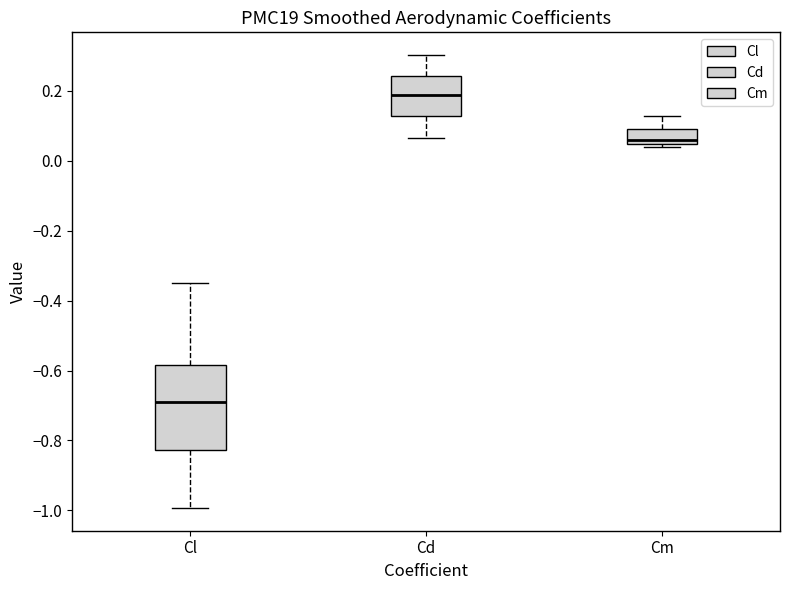

Reading left to right, transcribe this box plot: for each box, give where its median line is, the range the box spans, and where its two whiskers end, as read against the y-axis. The values are not printed on the chart, so give them approximately, as read against the axis.

Cl: median -0.68, box -0.82 to -0.58, whiskers -1.00 to -0.34
Cd: median 0.18, box 0.12 to 0.24, whiskers 0.06 to 0.30
Cm: median 0.06, box 0.04 to 0.10, whiskers 0.04 (just below the box's lower edge) to 0.12